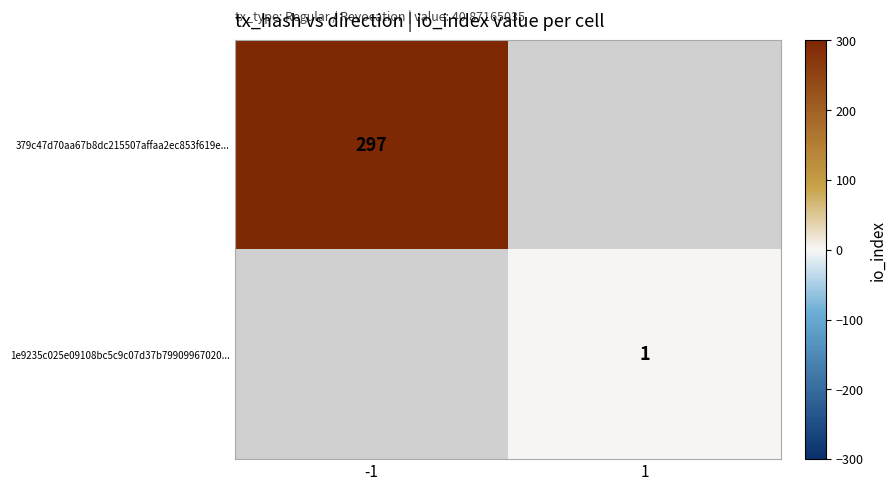

The 379c47d70aa67b8dc215507affaa2ec853f619e... series shows 164 at -1. True or false?

False